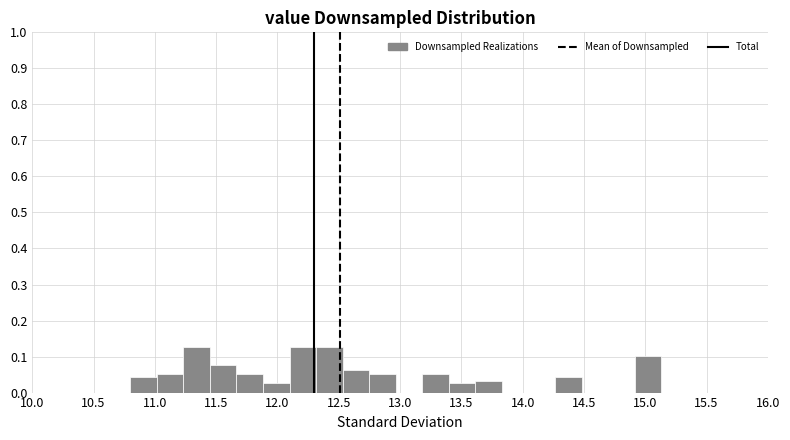

Reading left to right, list every bar in this chart as the range it spans on the x-axis followed by its height. Neither the bar edges nor the heights are printed on the chart, so give them approximately, as read against the axes.

10.80 to 11.00: 0.04
11.00 to 11.25: 0.05
11.25 to 11.45: 0.13
11.45 to 11.65: 0.08
11.65 to 11.90: 0.05
11.90 to 12.10: 0.03
12.10 to 12.30: 0.13
12.30 to 12.55: 0.13
12.55 to 12.75: 0.06
12.75 to 12.95: 0.05
12.95 to 13.20: 0
13.20 to 13.40: 0.05
13.40 to 13.60: 0.03
13.60 to 13.85: 0.03
13.85 to 14.05: 0
14.05 to 14.25: 0
14.25 to 14.50: 0.04
14.50 to 14.70: 0
14.70 to 14.90: 0
14.90 to 15.15: 0.10